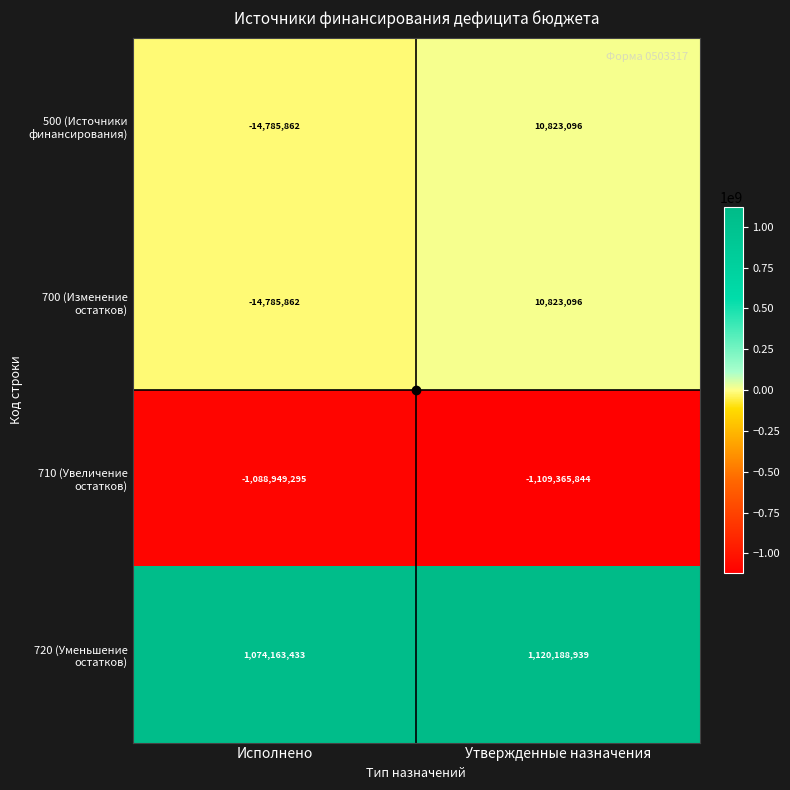

Is it true that 700 (Изменение остатков) equals 10823096 at Утвержденные назначения?

True